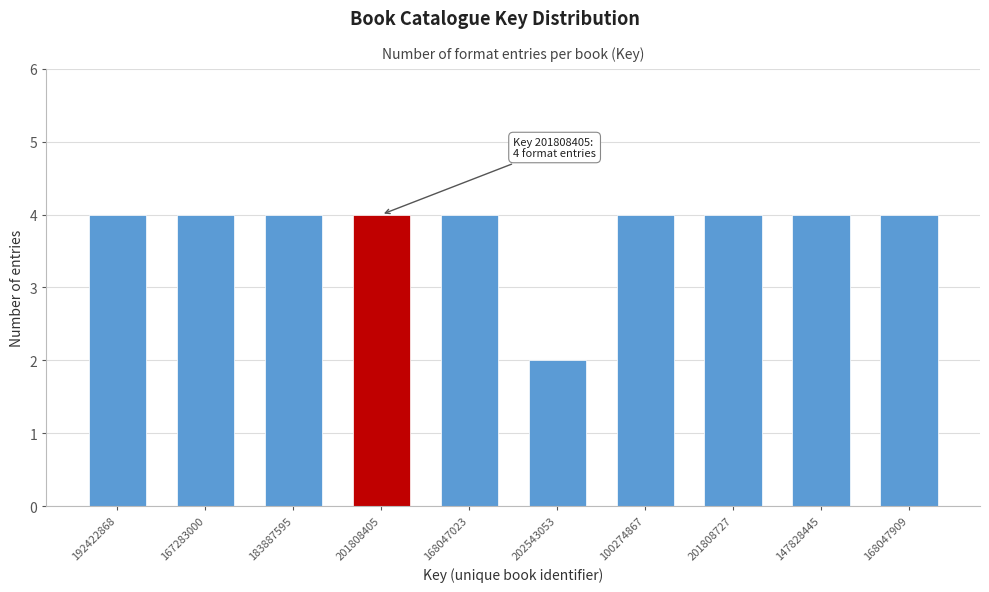

Reading right to left, list all the values displayed in this chart.

168047909=4	147828445=4	201808727=4	100274867=4	202543053=2	168047023=4	201808405=4	183887595=4	167283000=4	192422868=4